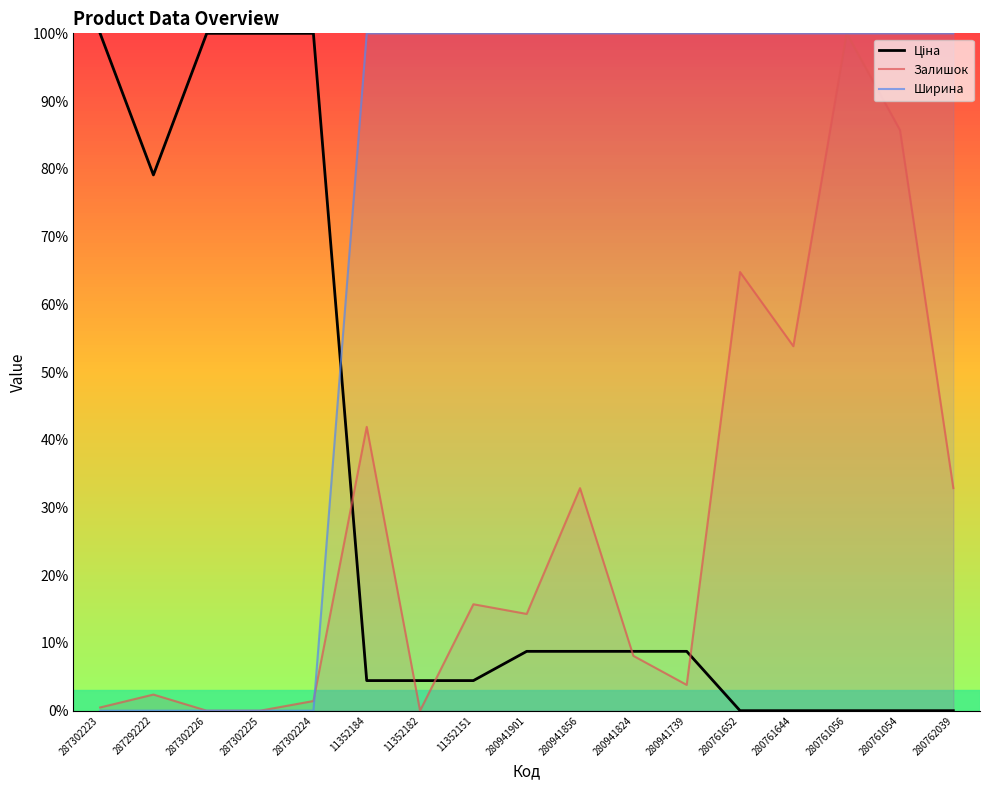

Reading left to right, transcribe all the data shown in this chart.

Ціна: 287302223=100.0	287292222=79.1	287302226=100.0	287302225=100.0	287302224=100.0	11352184=4.4	11352182=4.4	11352151=4.4	280941901=8.8	280941856=8.8	280941824=8.8	280941739=8.8	280761652=0.0	280761644=0.0	280761056=0.0	280761054=0.0	280762039=0.0
Залишок: 287302223=0.5	287292222=2.4	287302226=0.0	287302225=0.0	287302224=1.4	11352184=41.9	11352182=0.0	11352151=15.7	280941901=14.3	280941856=32.9	280941824=8.1	280941739=3.8	280761652=64.8	280761644=53.8	280761056=100.0	280761054=85.7	280762039=32.9
Ширина: 287302223=0.0	287292222=0.0	287302226=0.0	287302225=0.0	287302224=0.0	11352184=100.0	11352182=100.0	11352151=100.0	280941901=100.0	280941856=100.0	280941824=100.0	280941739=100.0	280761652=100.0	280761644=100.0	280761056=100.0	280761054=100.0	280762039=100.0